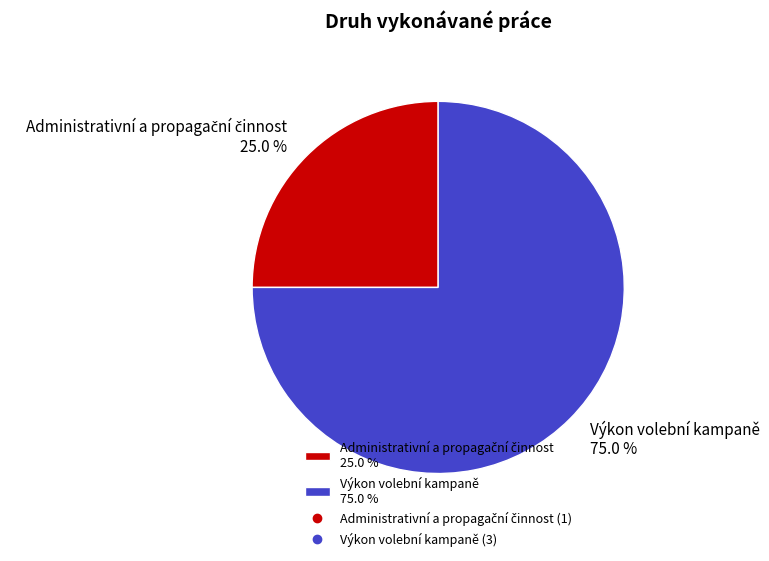

What percentage is NOT represented by Výkon volební kampaně 75.0 %?

25.0%